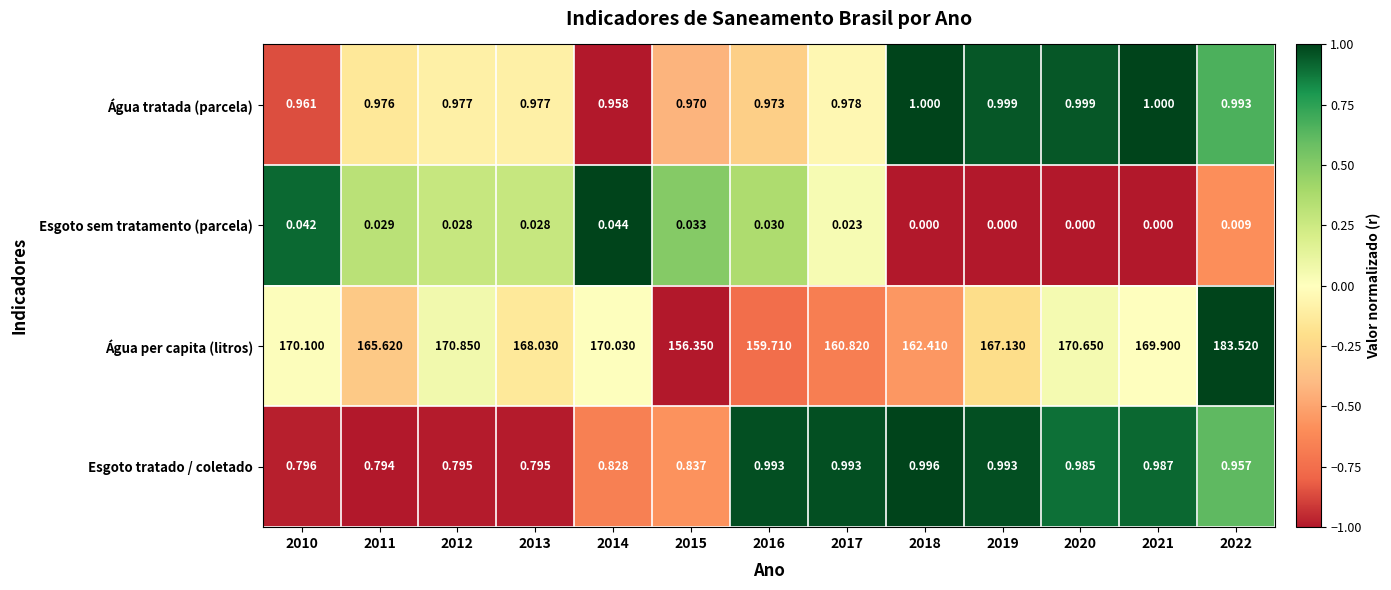

What is the total value across all series at 2014?

171.9